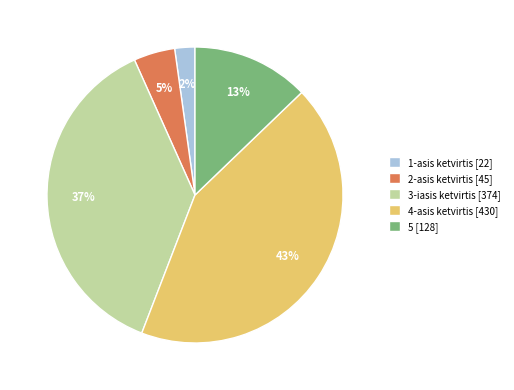

Which slice is the smallest?

1-asis ketvirtis